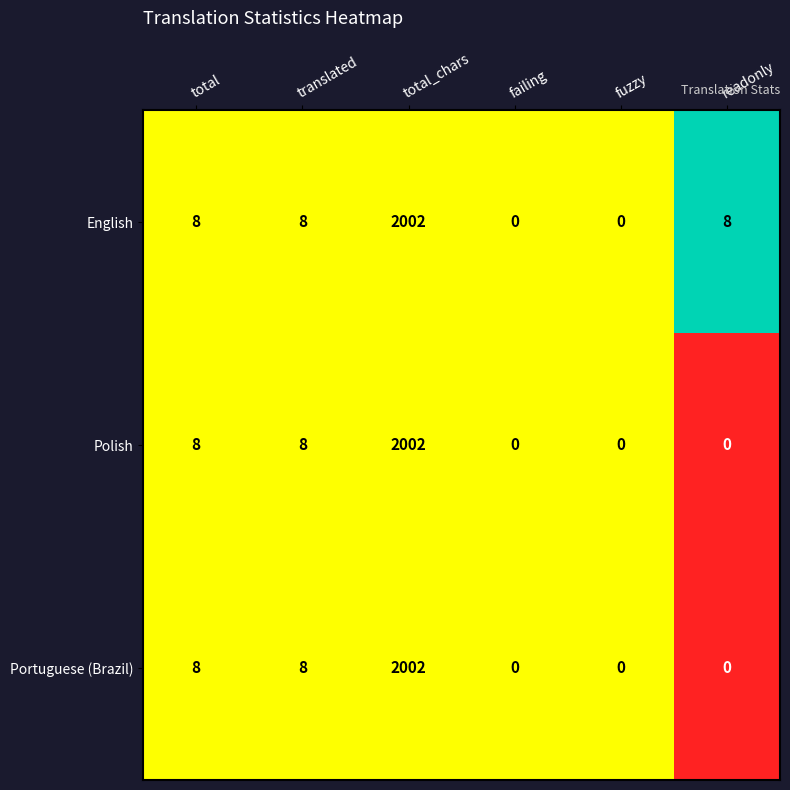

Is the value of English at failing greater than the value of Portuguese (Brazil) at total_chars?

No